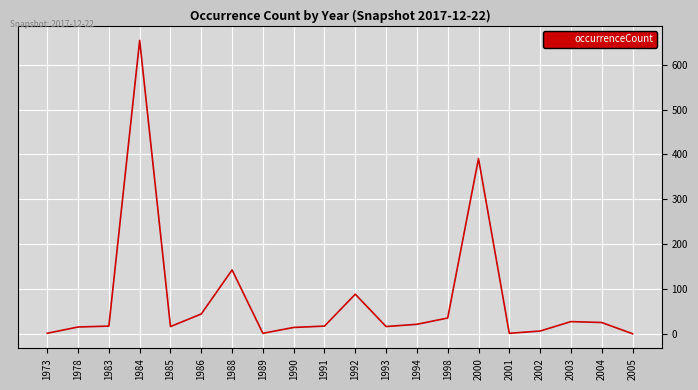

Which label corresponds to the largest value in the chart?

1984